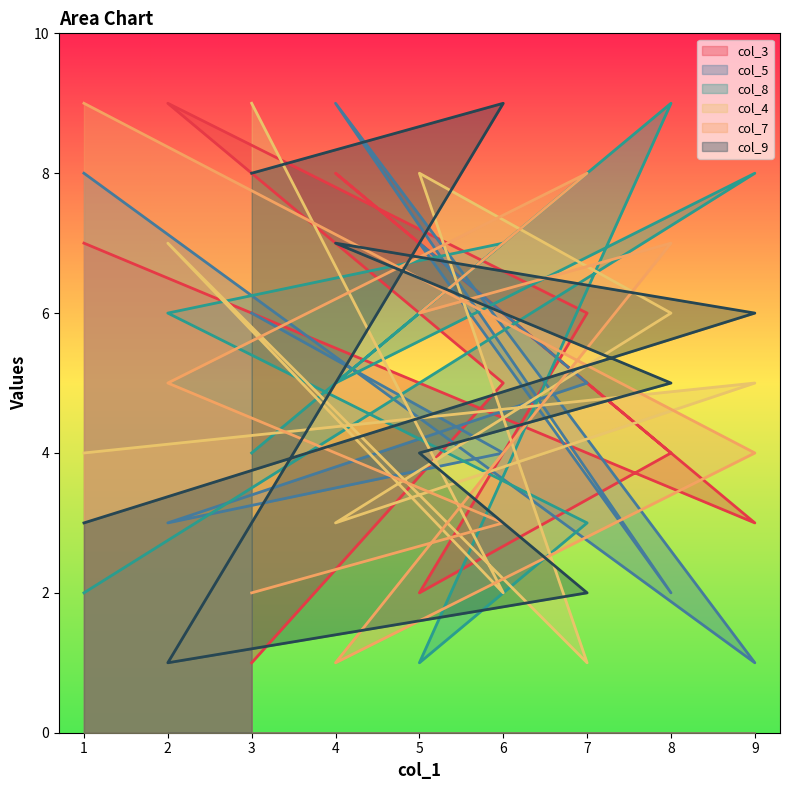

What is the difference between the col_3 values at 9 and 4?

5